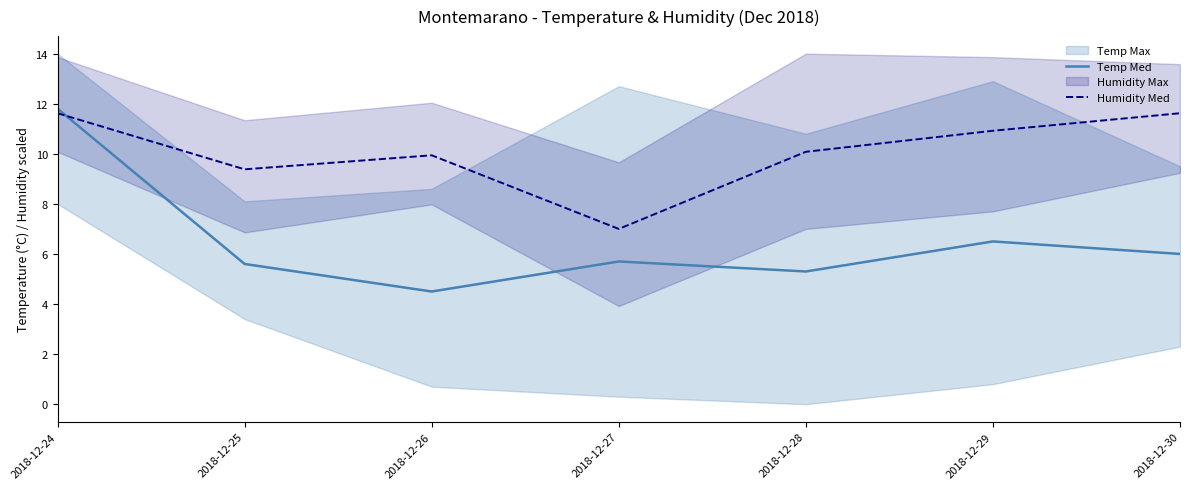

At which label is Temp Med closest to 8?

2018-12-29